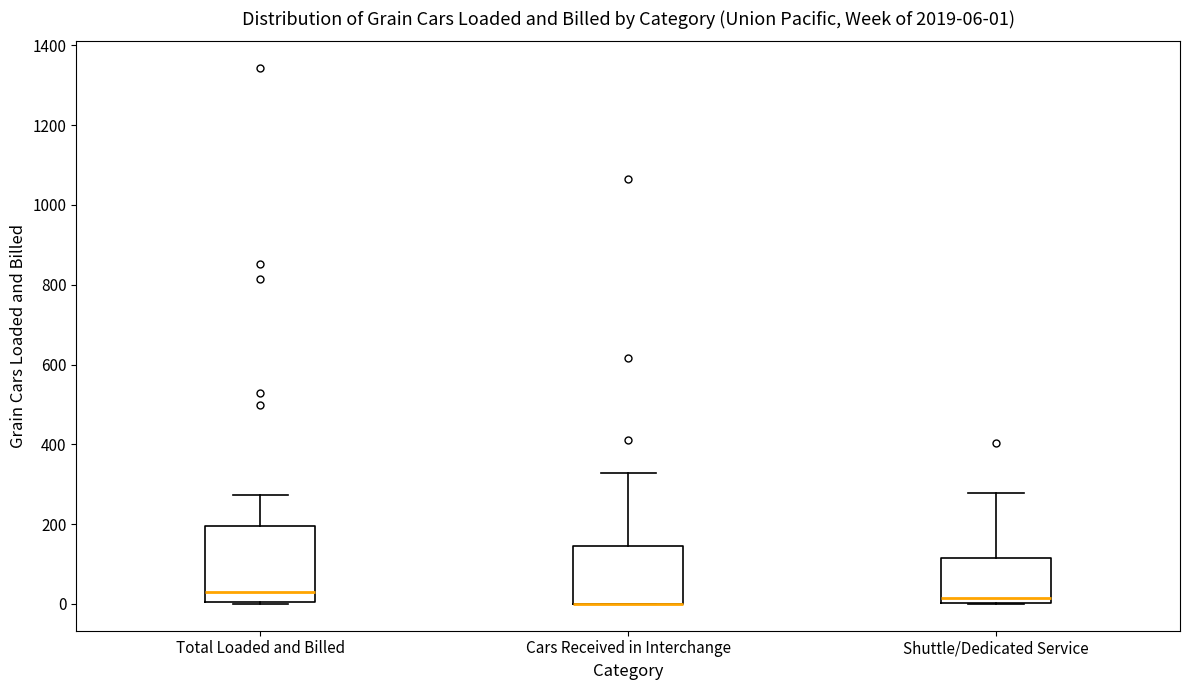

Which box is the tallest, from its lower edge to its upper edge?

Total Loaded and Billed